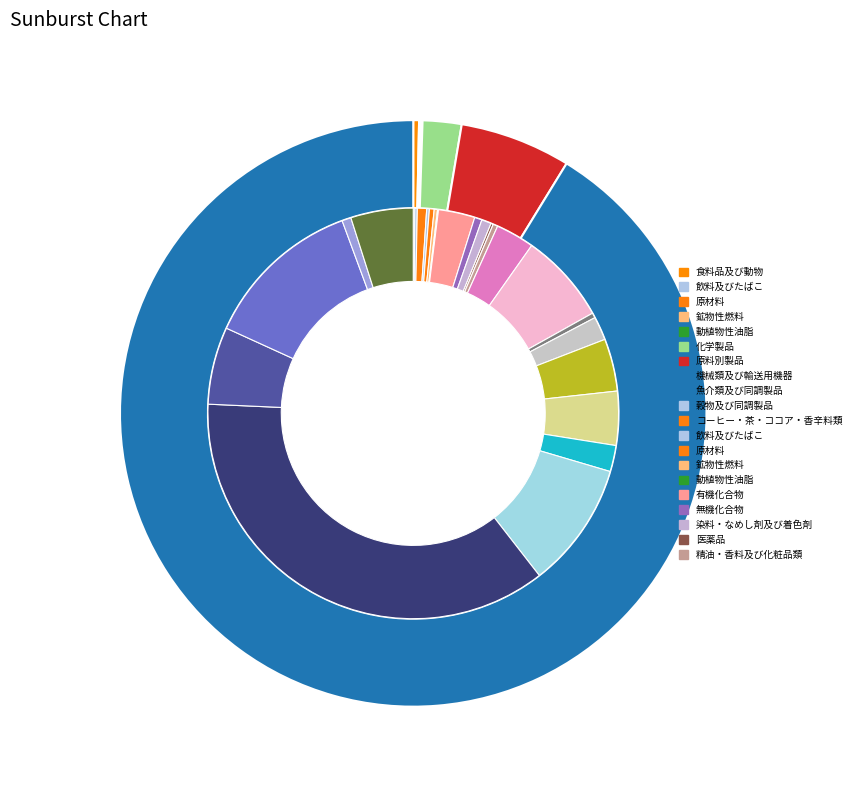

Count the number of slices in the pie.

8